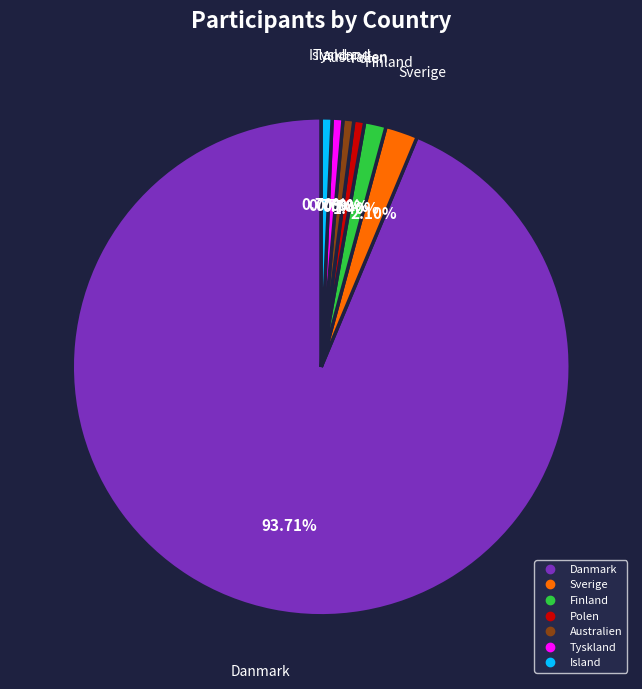

Which slice is the largest?

Danmark